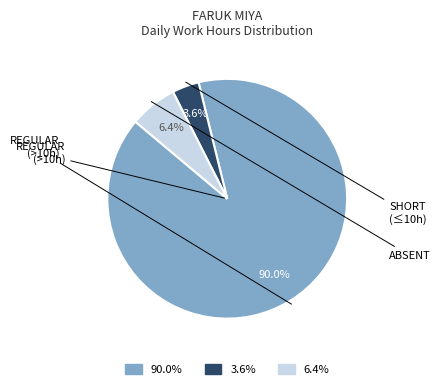

To the nearest percent, what is the difference between the largest and smallest slice percentages?

86%